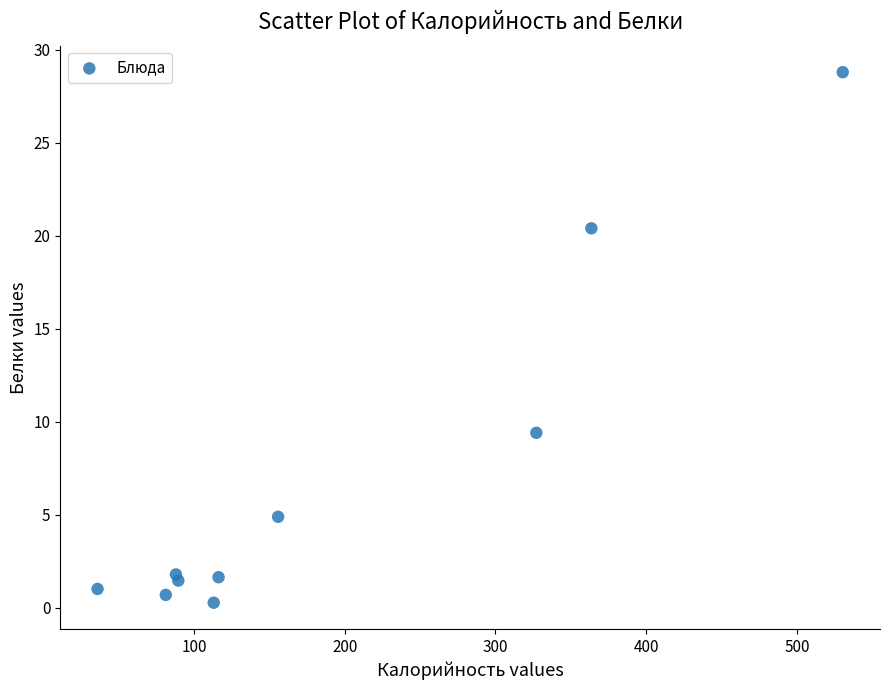

What is the range of X values (max minus min)?

494.4